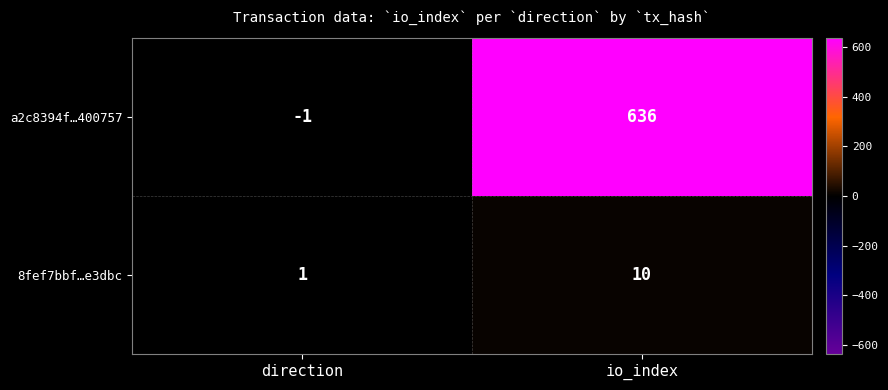

Rank the series at io_index from lowest to highest value.

8fef7bbf…e3dbc, a2c8394f…400757